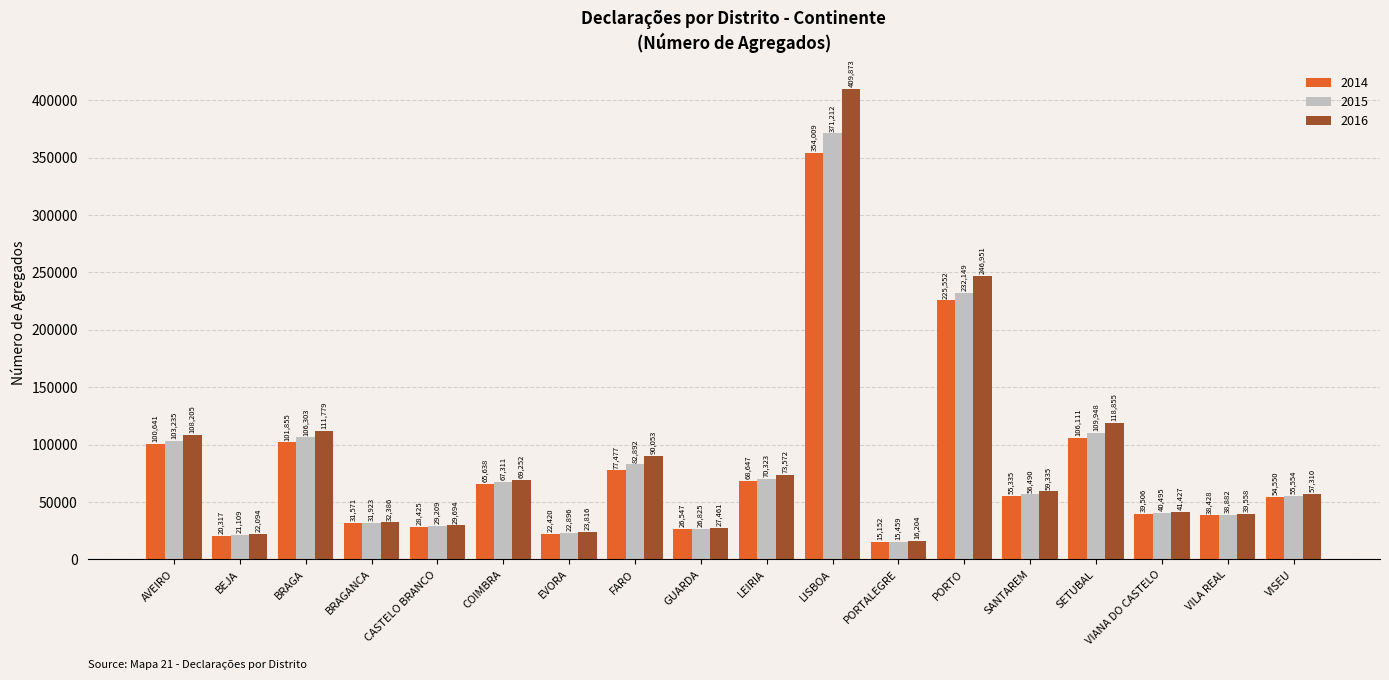

True or false: 2015 has a value of 11910 at VISEU.

False